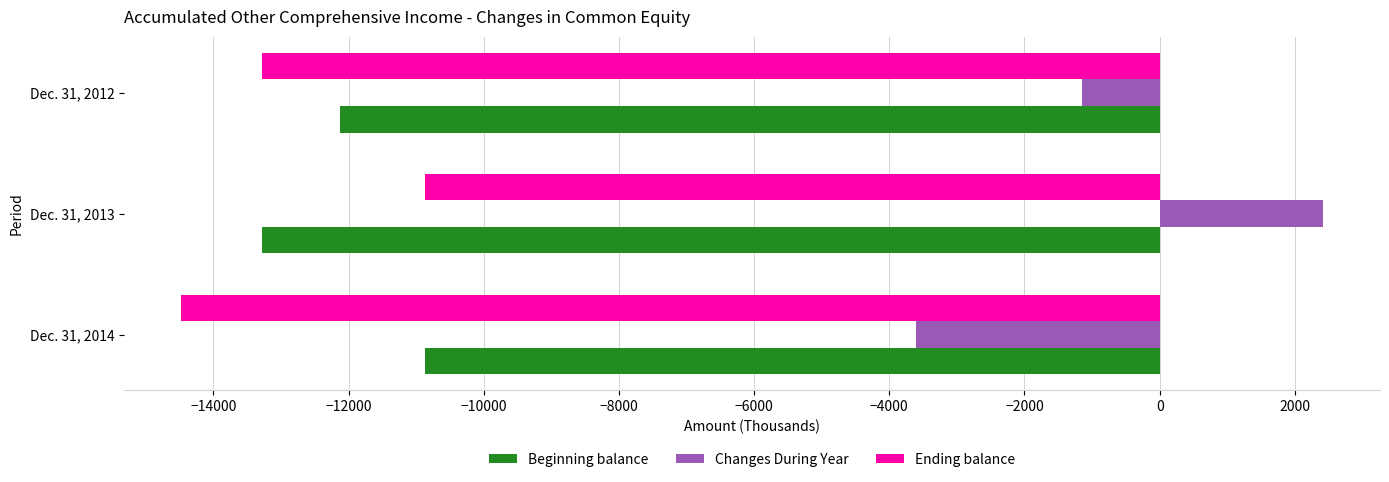

Which series has the largest total across all categories?

Changes During Year